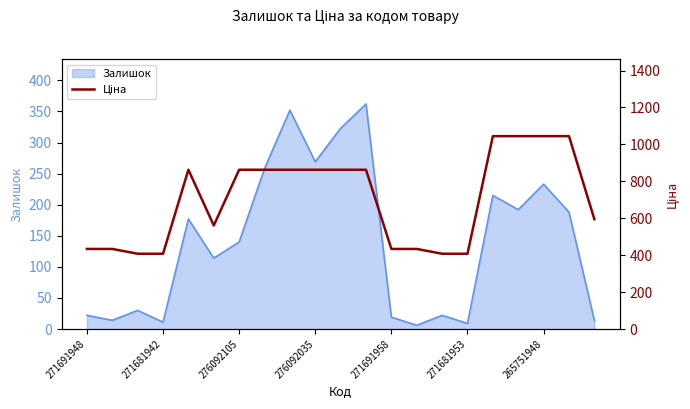

True or false: Залишок has a value of 9 at 271681953.

True